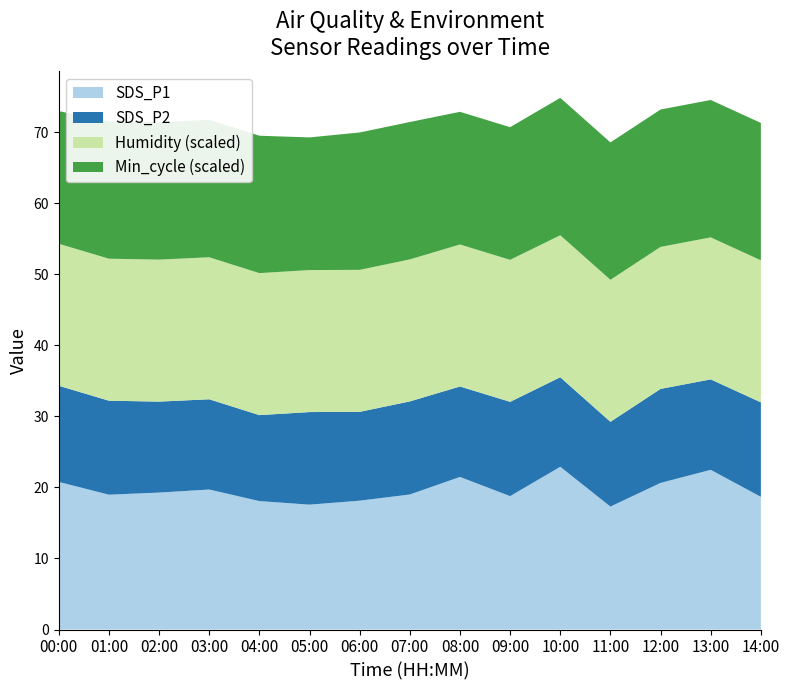

What is the total value across all series at 13:00?

74.5